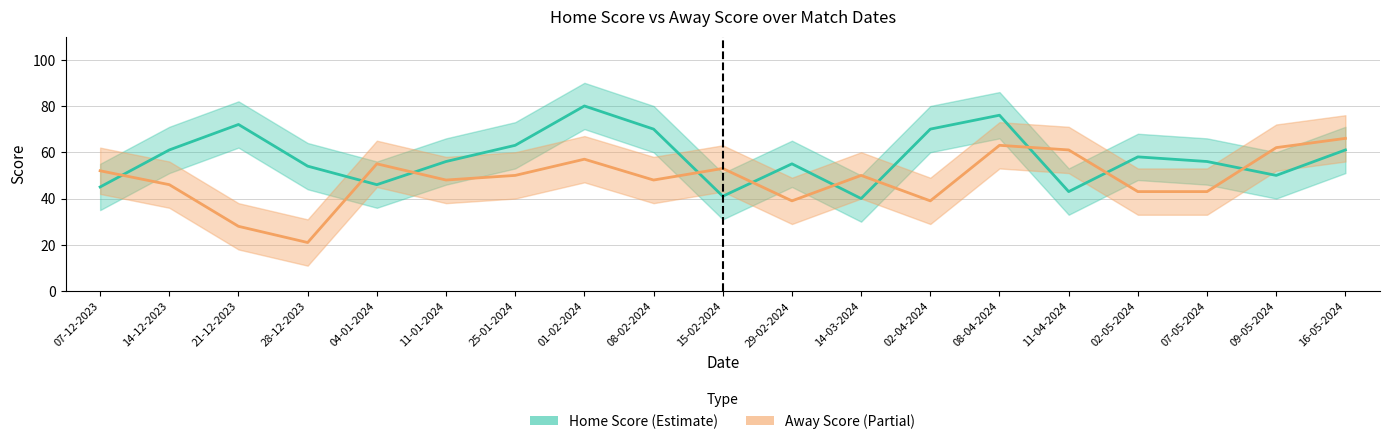

How many lines are shown in the chart?

2